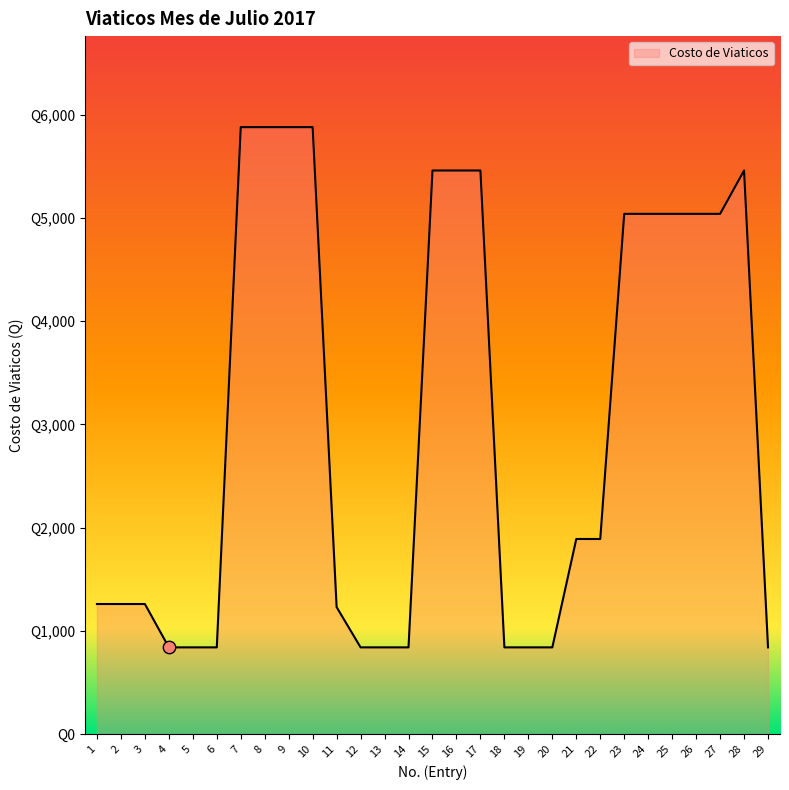

Does the chart have visible grid lines?

No